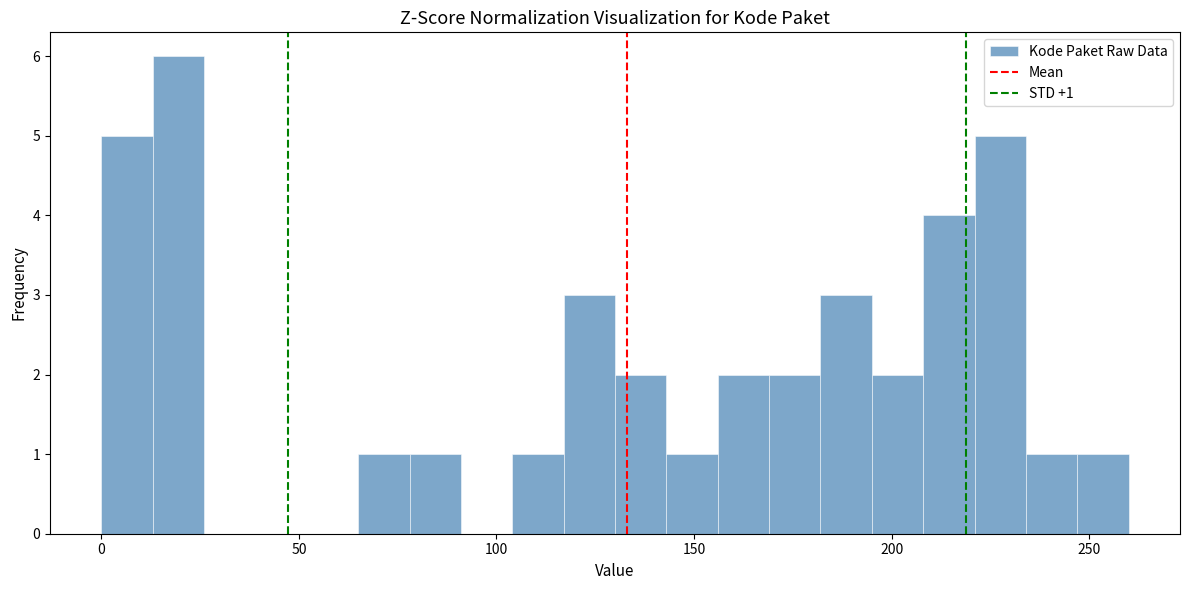

Read against the x-axis, roughly where is the centre of the tallest bar?

20